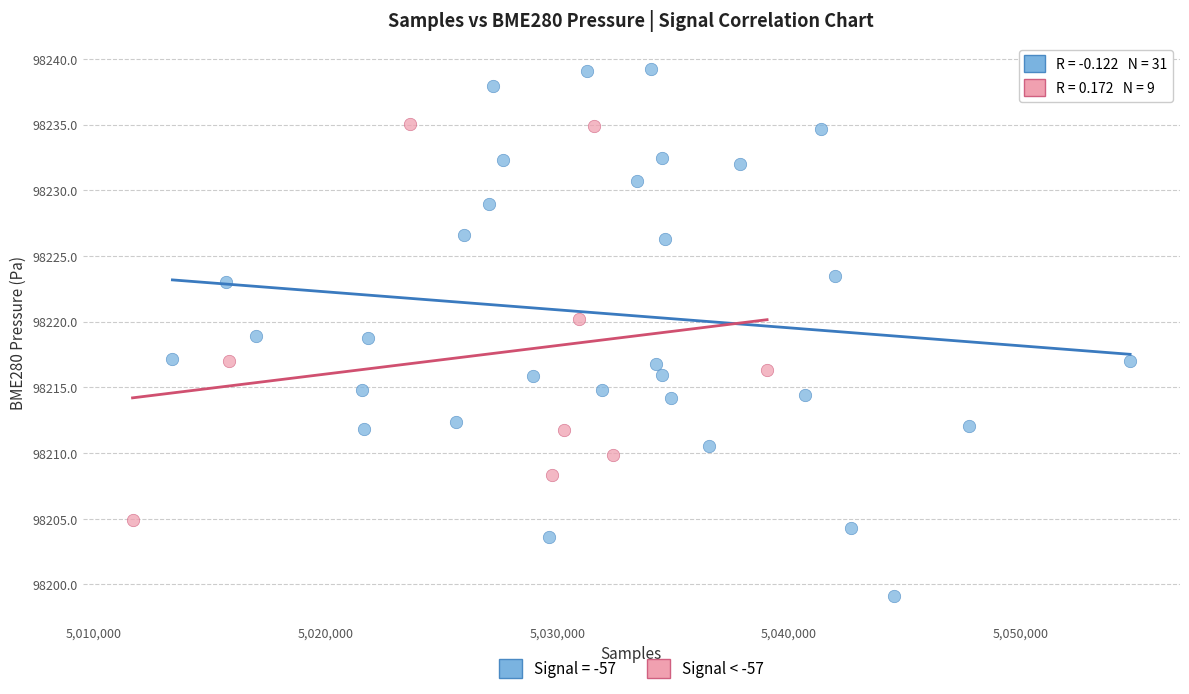

Which series has the largest Y range (max minus min)?

Signal = -57